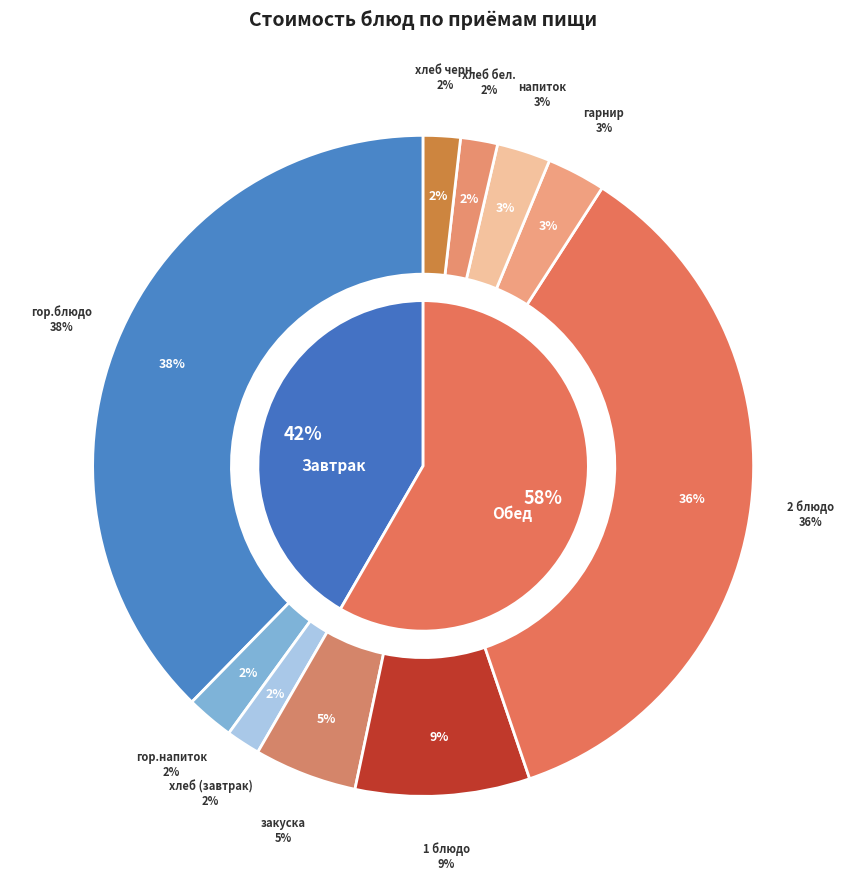

Between гор.напиток and закуска, which is larger?

закуска